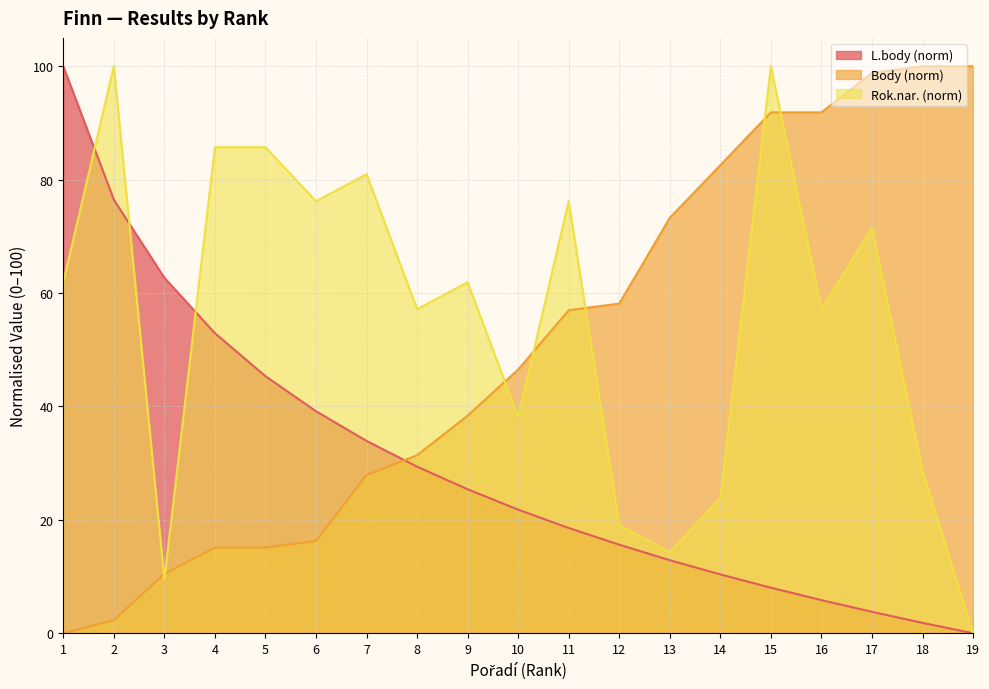

At which category is the sum across all series the highest?

15